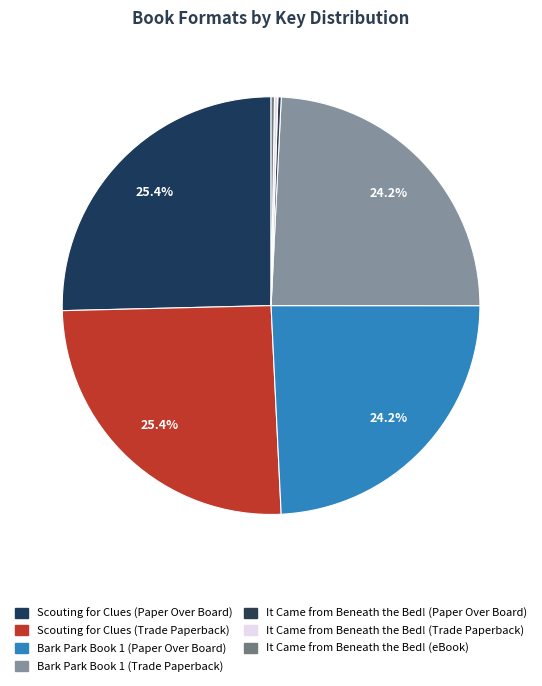

Which has a higher value, Scouting for Clues (Paper Over Board) or It Came from Beneath the Bed! (Trade Paperback)?

Scouting for Clues (Paper Over Board)